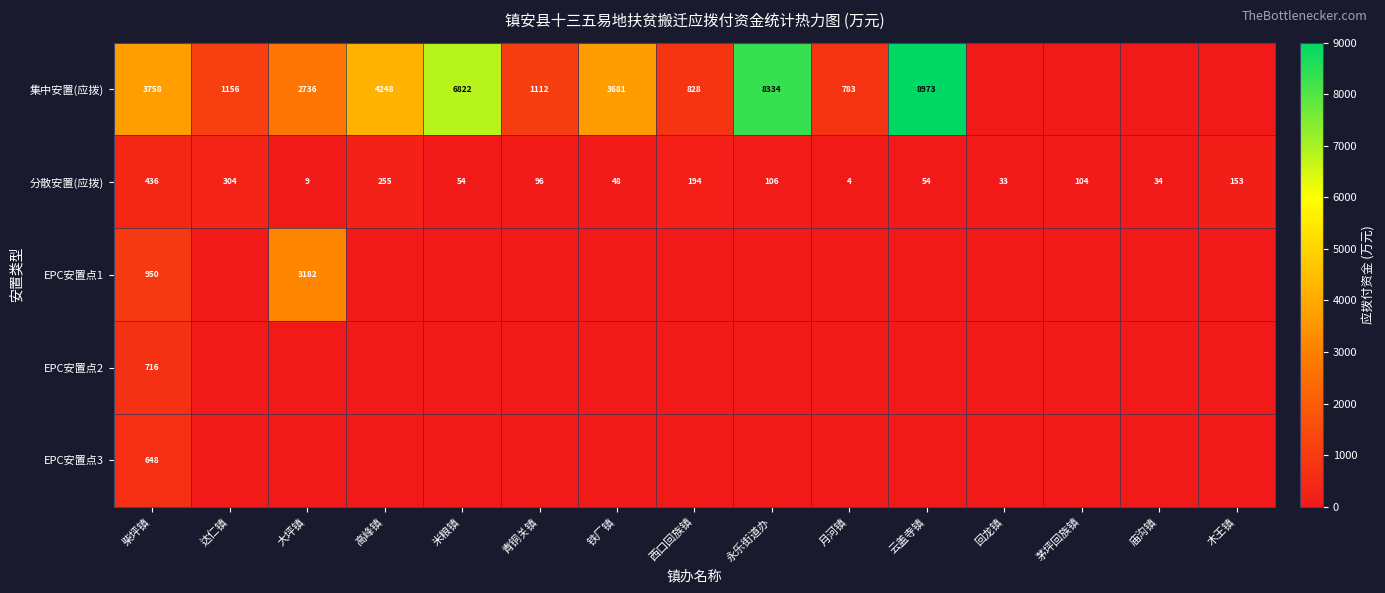

The value of 分散安置(应拨) at 达仁镇 is 304. True or false?

True